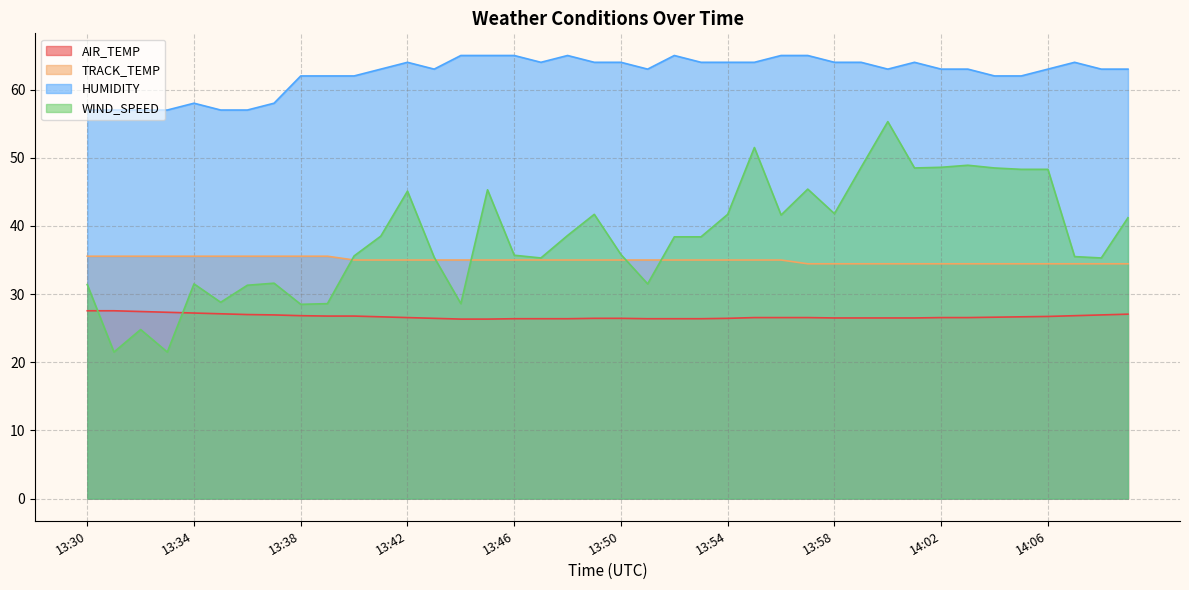

What is the sum of all AIR_TEMP values?

1068.2